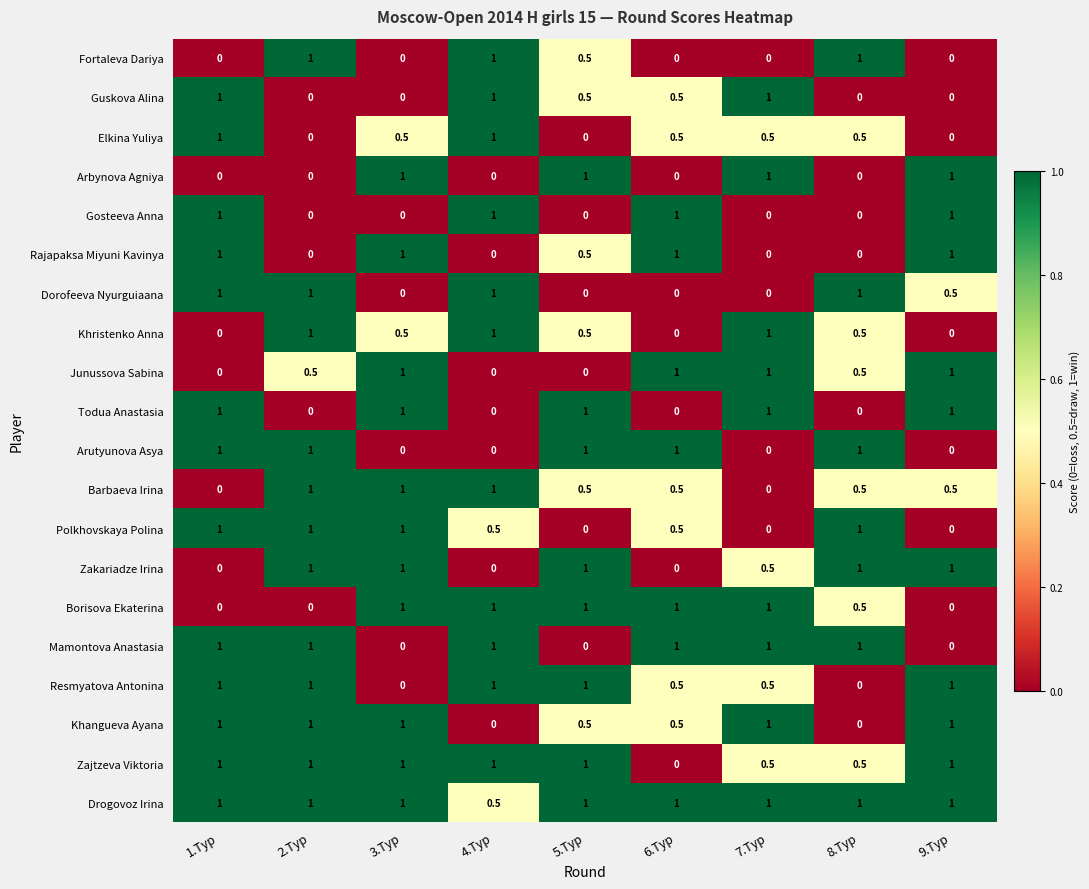

Count the Elkina Yuliya values in the range 0 to 1.

9